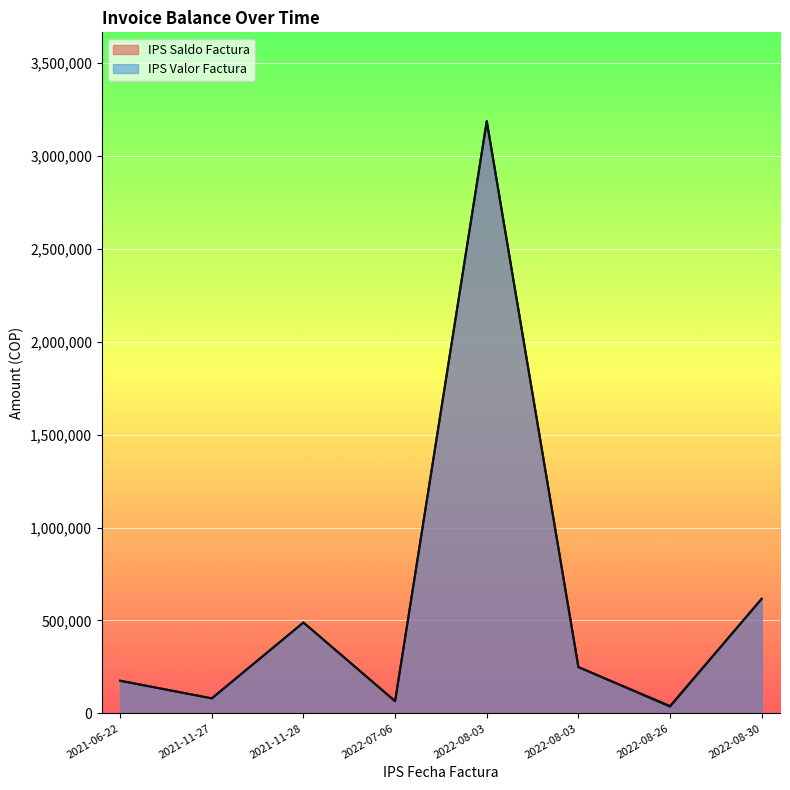

What is the sum of all IPS Valor Factura line values?

4905274